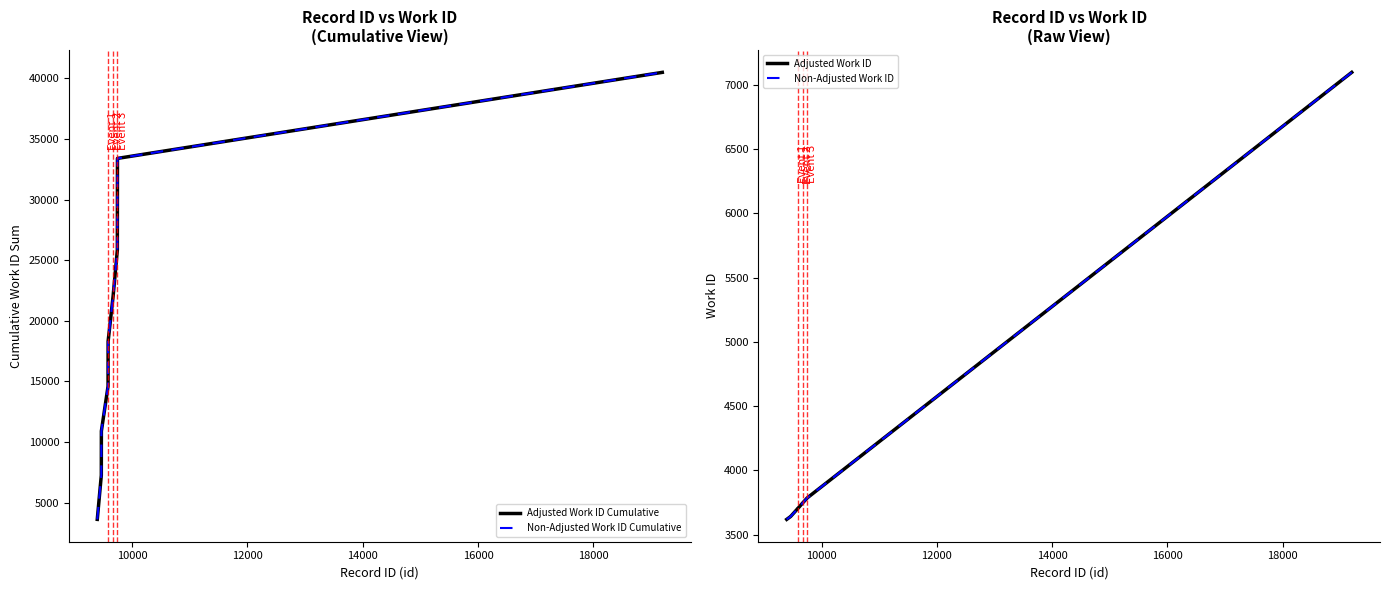

What is the lowest value of the Non-Adjusted Work ID series?

3618